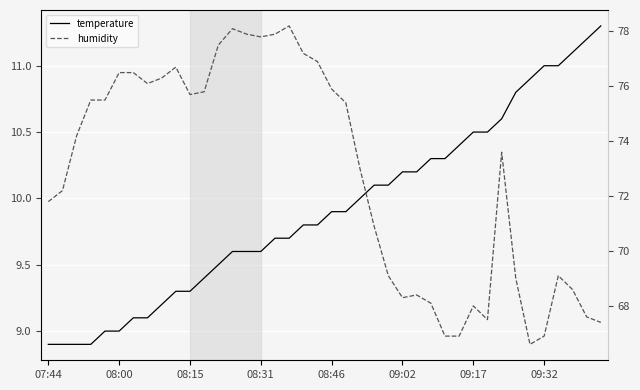

How many lines are shown in the chart?

2